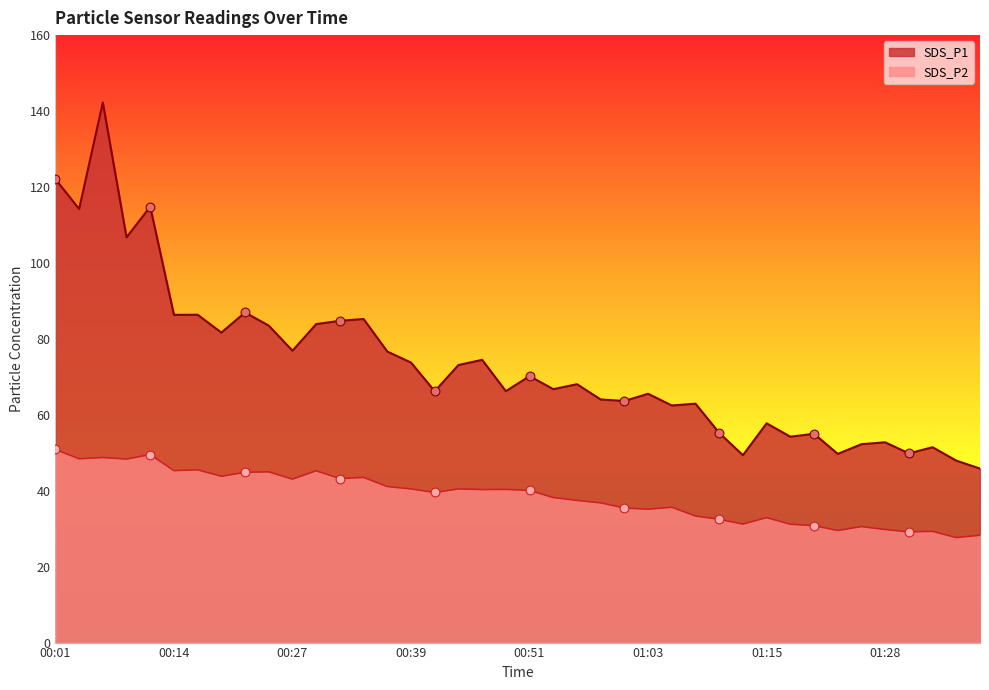

Which series reaches the maximum Y coordinate?

SDS_P1